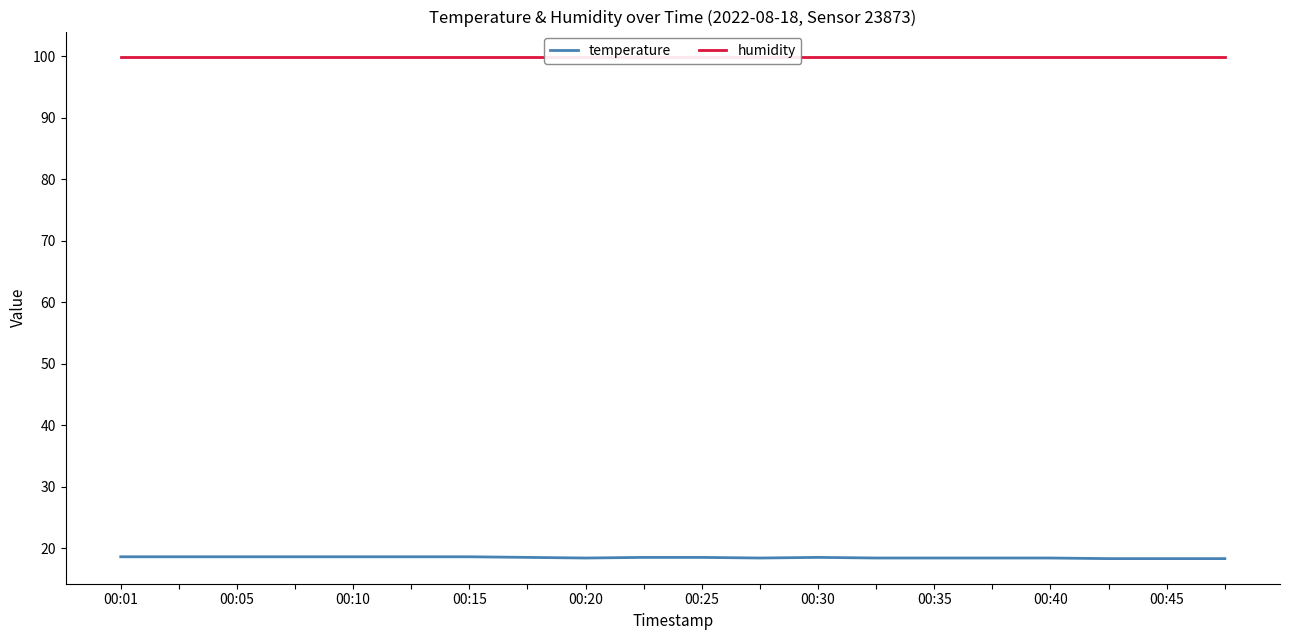

Where is humidity nearest to the value 99?

00:01